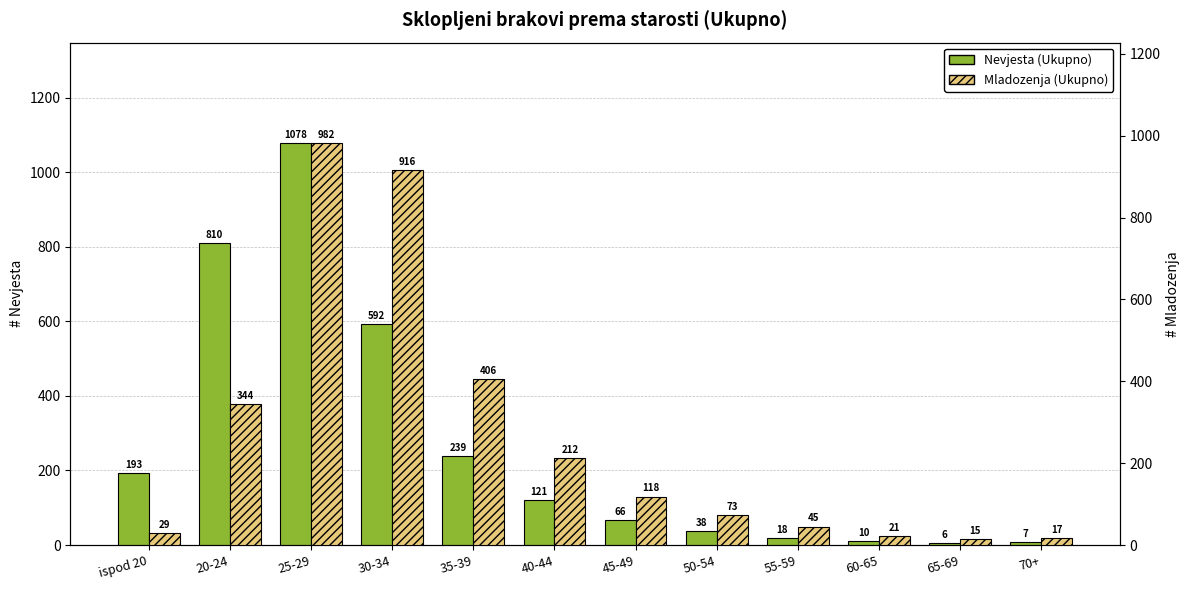

At 70+, list the series in order from largest to smallest.

Mladozenja (Ukupno), Nevjesta (Ukupno)